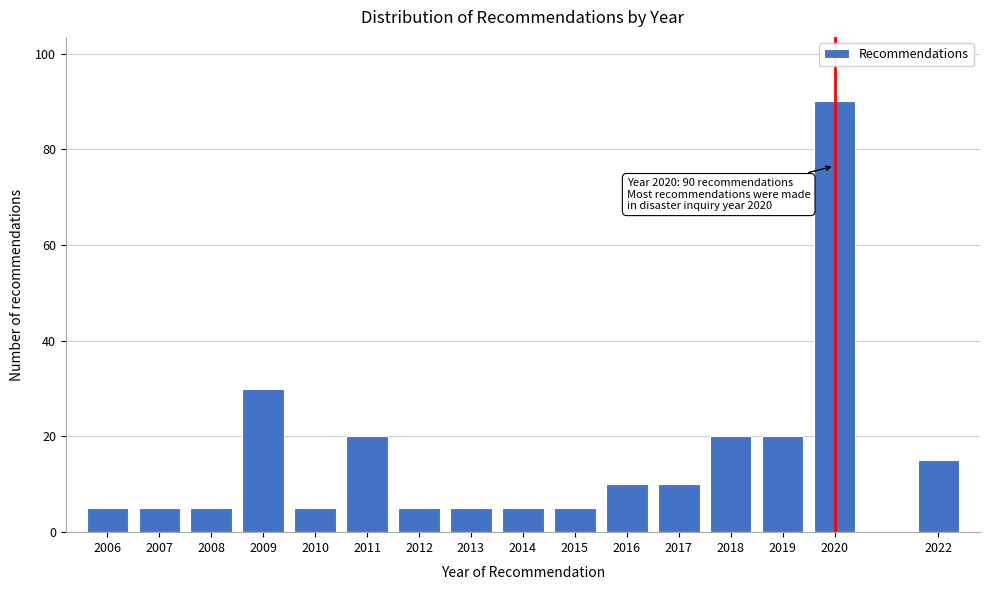

Reading right to left, extract all data points from this chart.

2022=15	2020=90	2019=20	2018=20	2017=10	2016=10	2015=5	2014=5	2013=5	2012=5	2011=20	2010=5	2009=30	2008=5	2007=5	2006=5